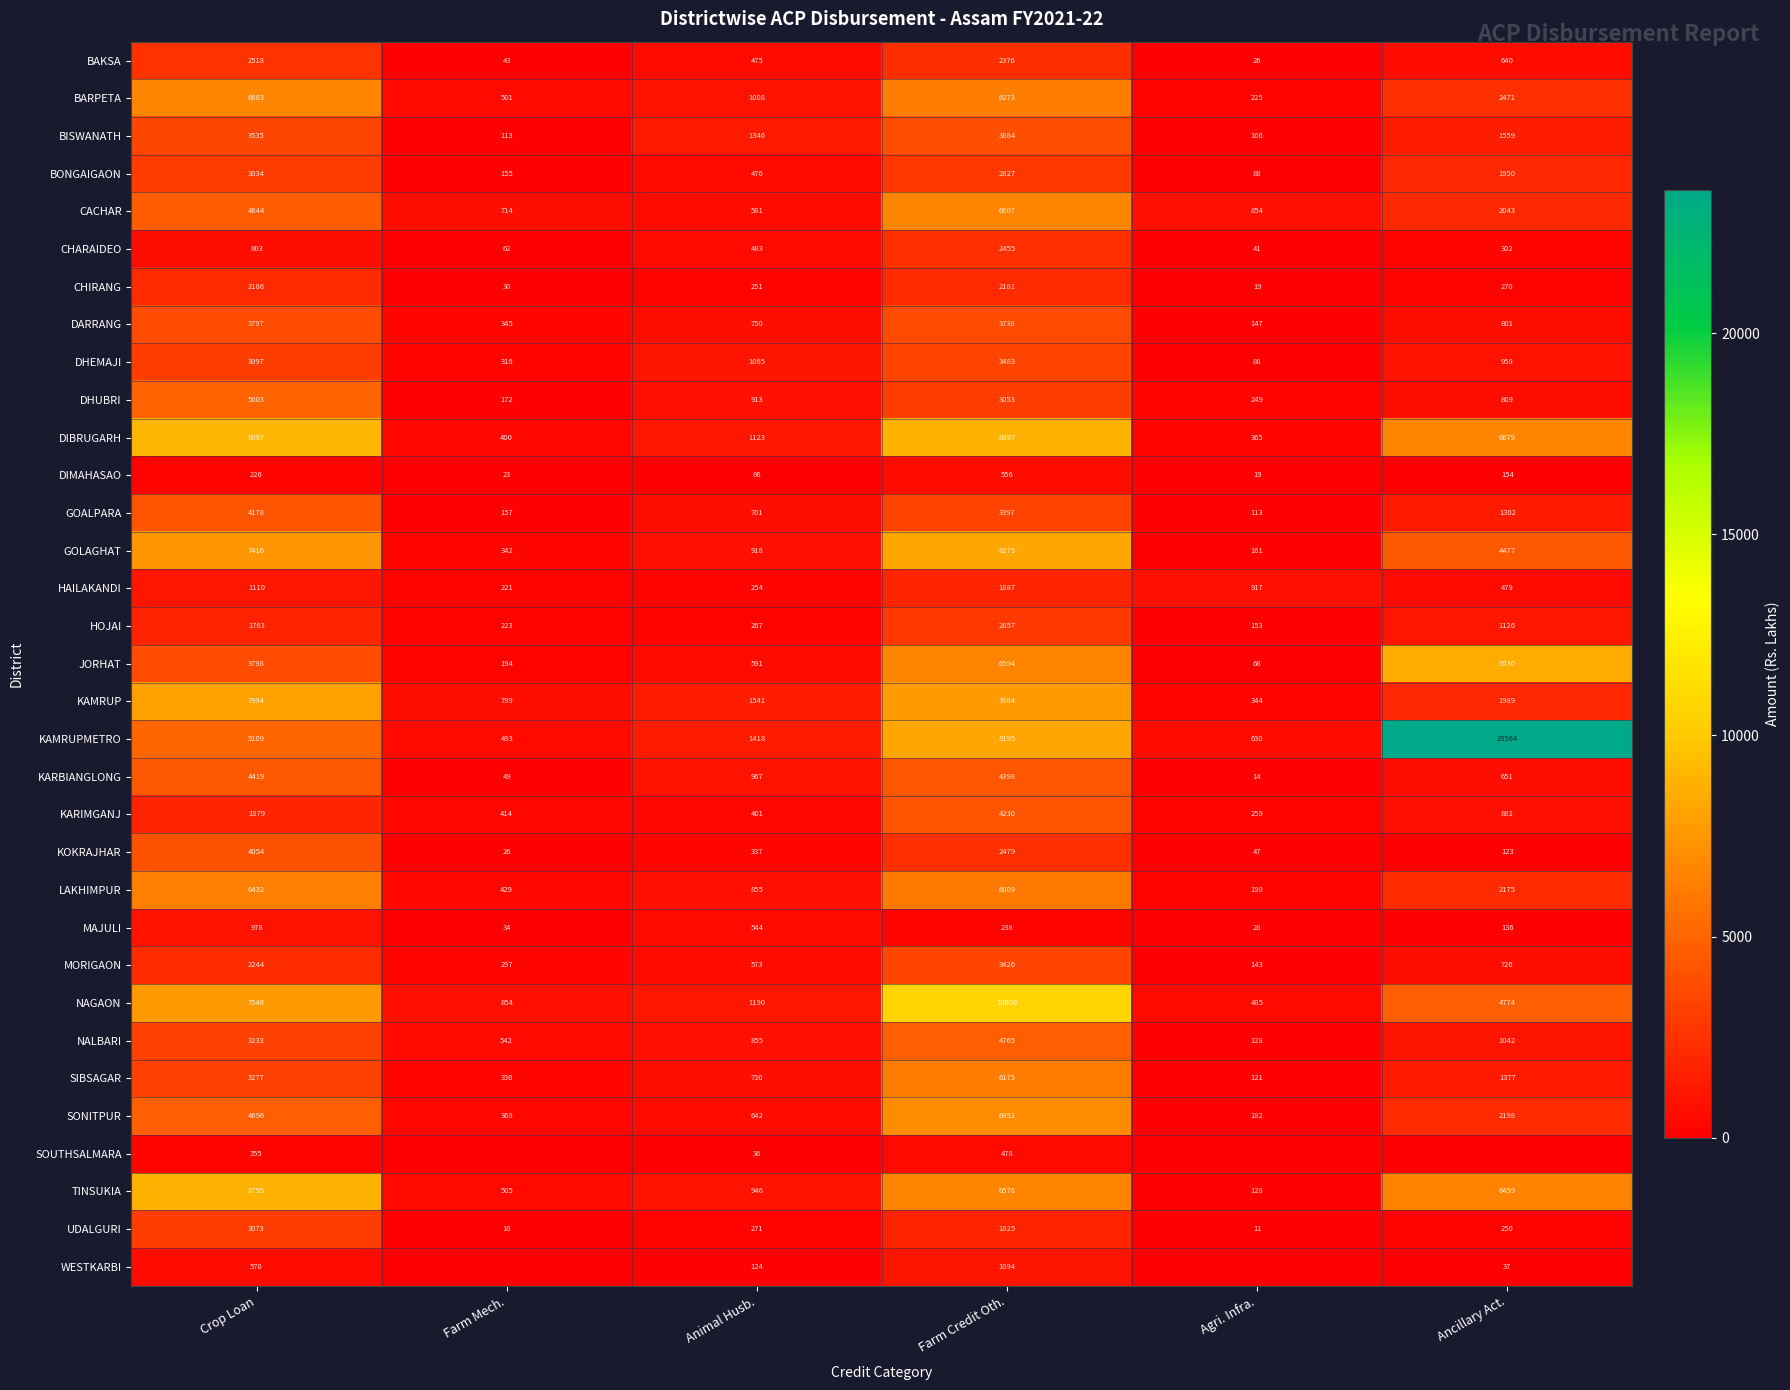

The value of BARPETA at Animal Husb. is 1008. True or false?

True